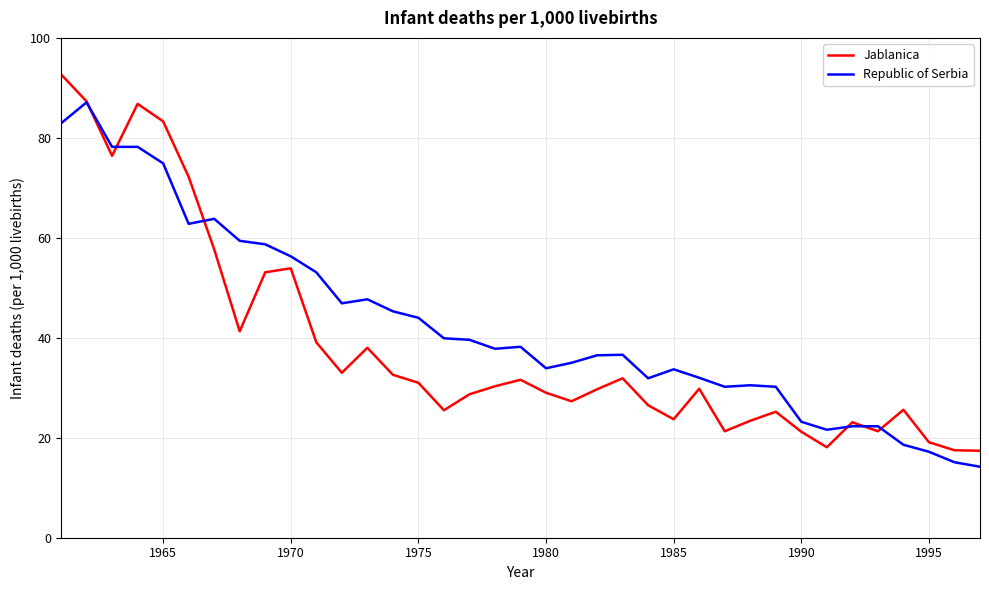

Which series has the largest total across all categories?

Republic of Serbia